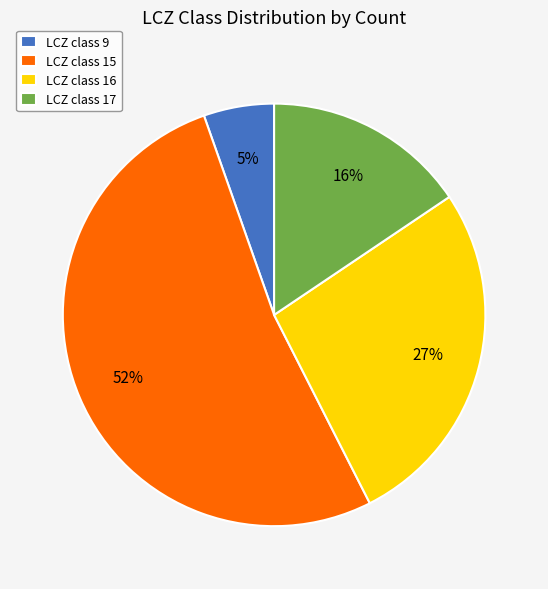

To the nearest percent, what is the difference between the largest and smallest slice percentages?

47%